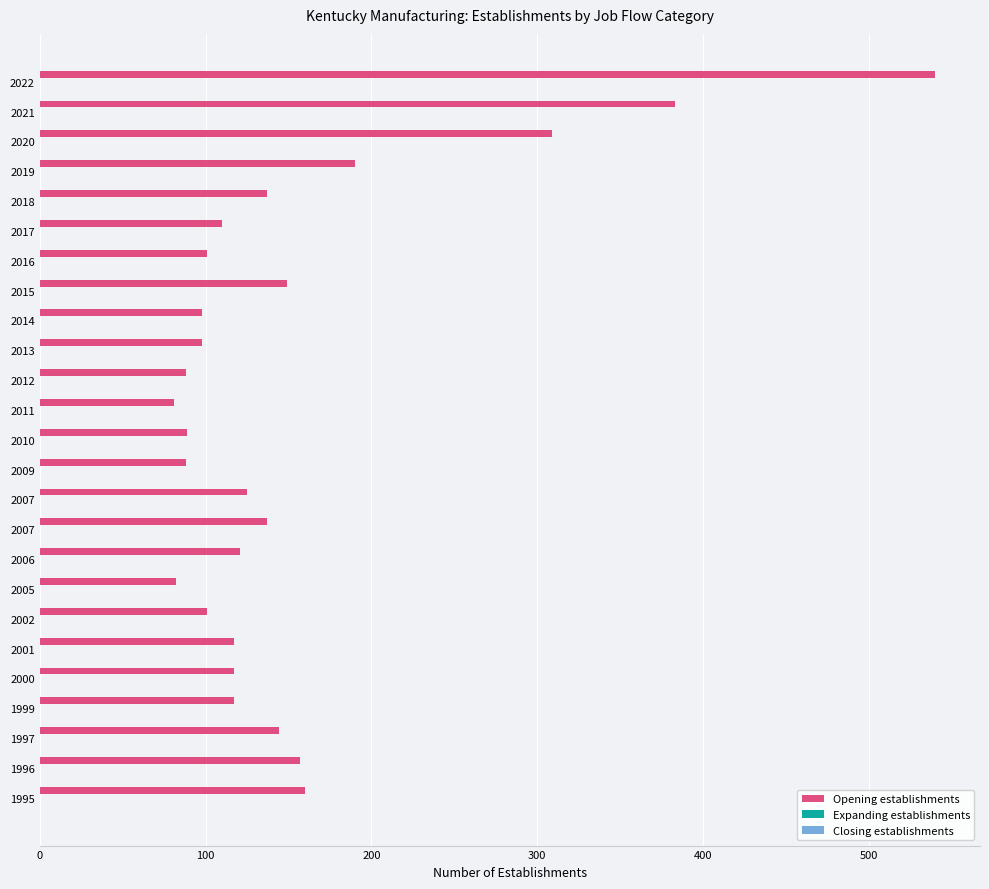

How many data points does each series have?

25